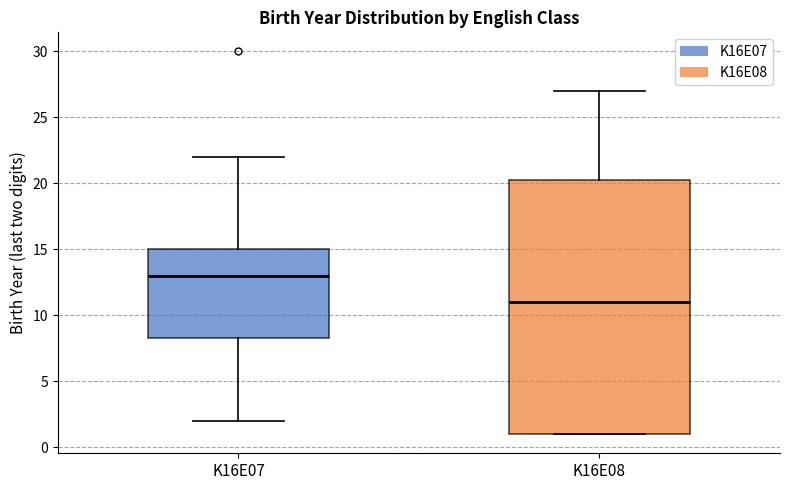

Where does the upper whisker of the box for K16E08 end on the y-axis? The values are not printed on the chart, so give them approximately, as read against the axis.

27.0